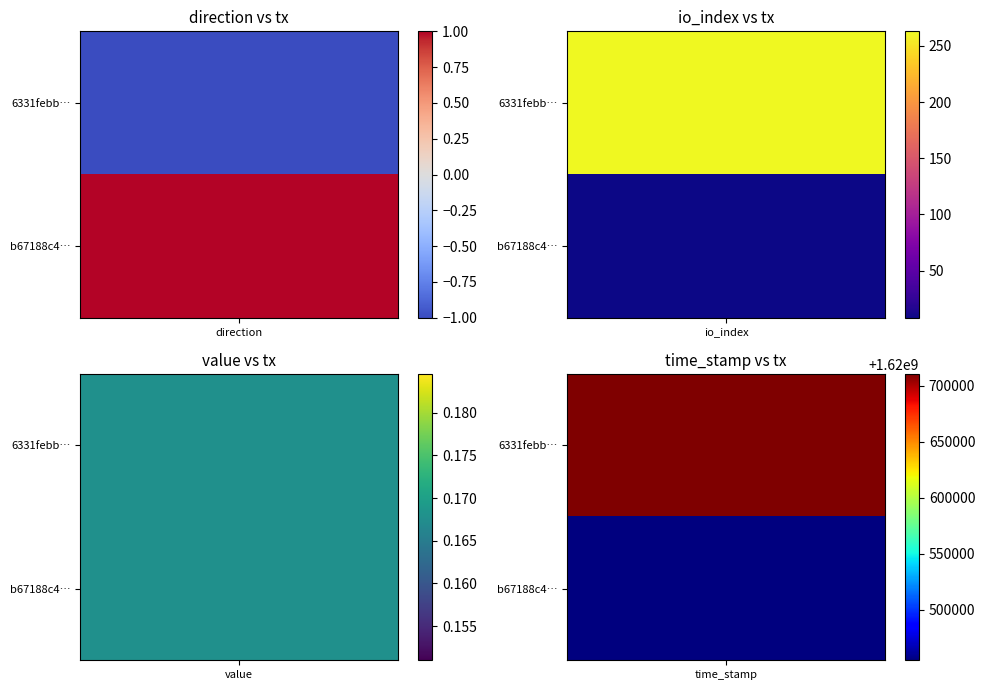

Reading left to right, what are all the values shown in this chart?

6331febb6f6edafdac682ffed2968ac9e6d2811: -1.0	263.0	0.2	1620710738.0
b67188c4c6ff97862d9a3728edc39027add5b26: 1.0	8.0	0.2	1620454703.0